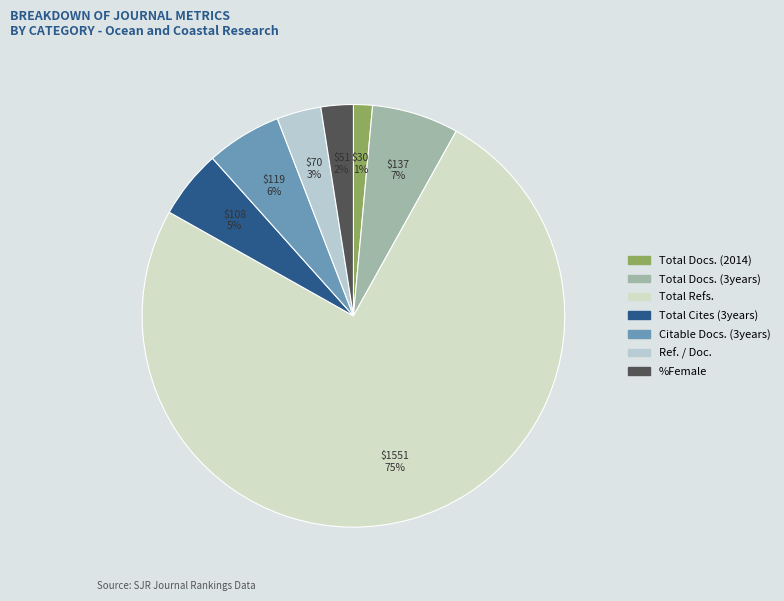

How many segments does this pie chart have?

7